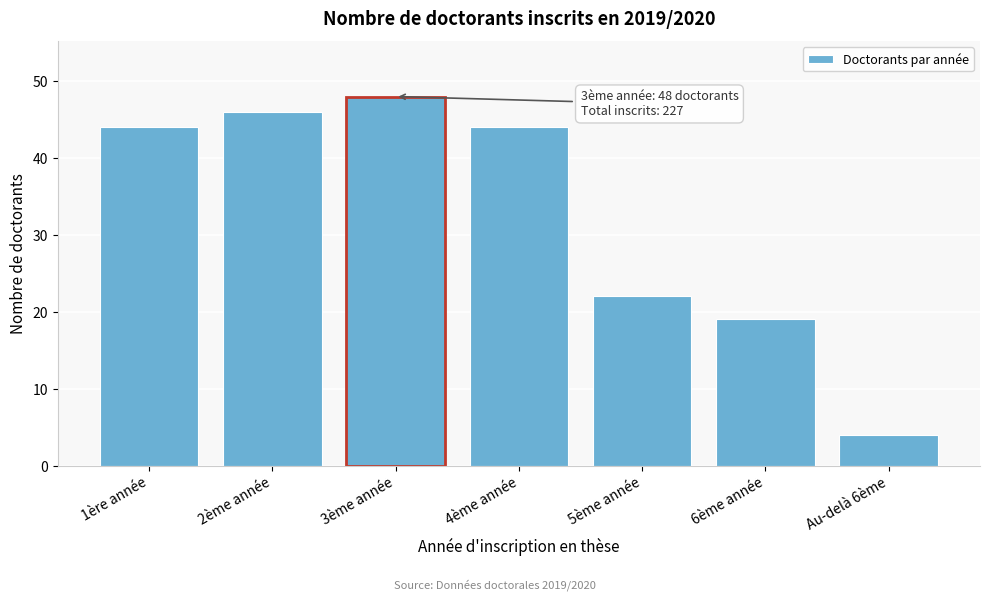

Reading left to right, extract all data points from this chart.

44	46	48	44	22	19	4